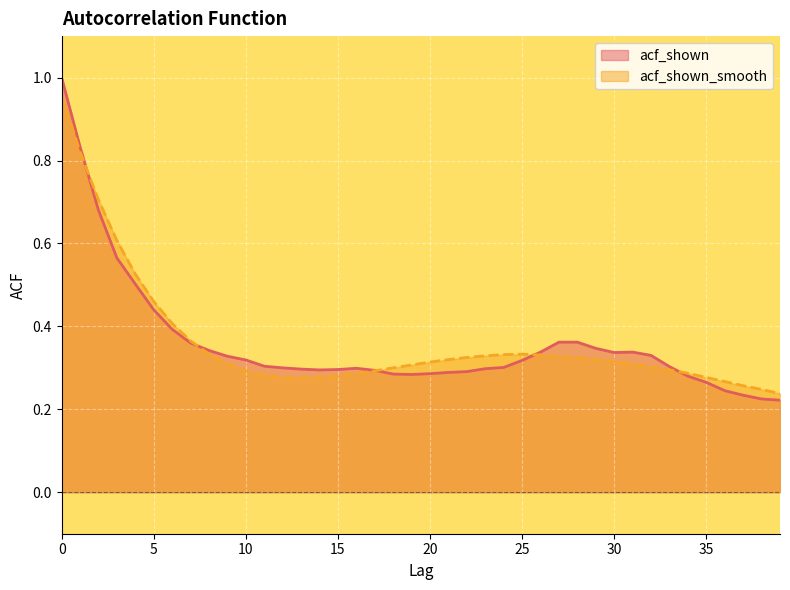

What is the average value of the acf_shown_smooth series?

0.4